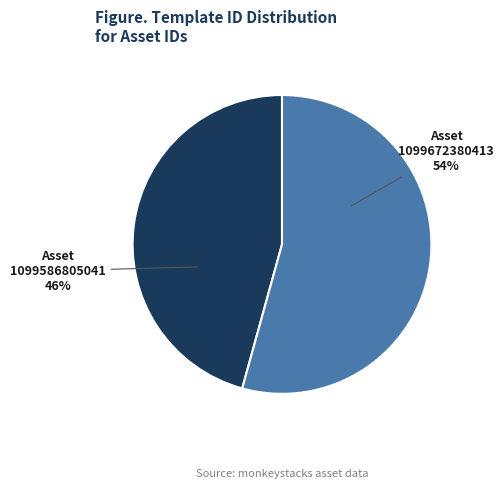

Between 1099672380413 and 1099586805041, which is larger?

1099672380413